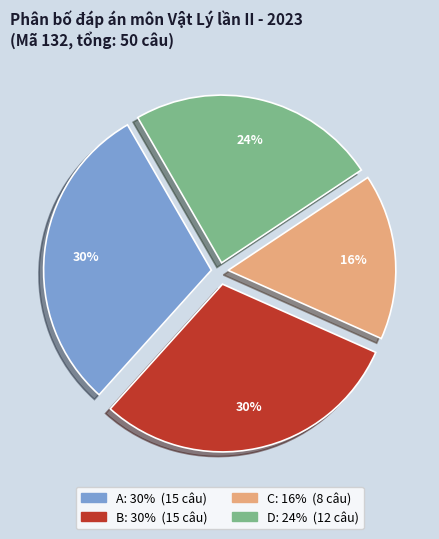

To the nearest percent, what portion does A represent?

30%